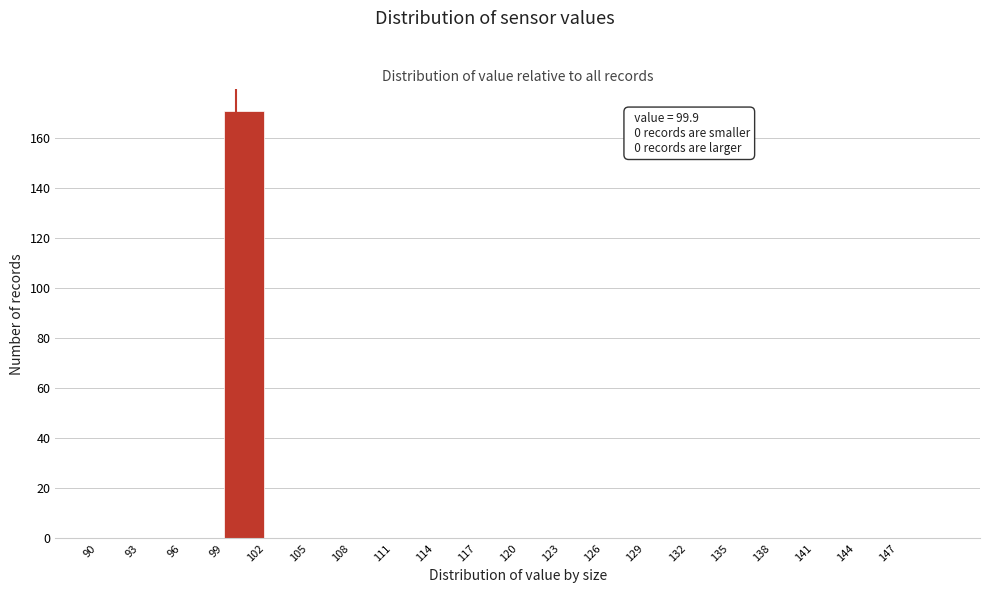

Over which range of the x-axis is the bar tallest?

99 to 102